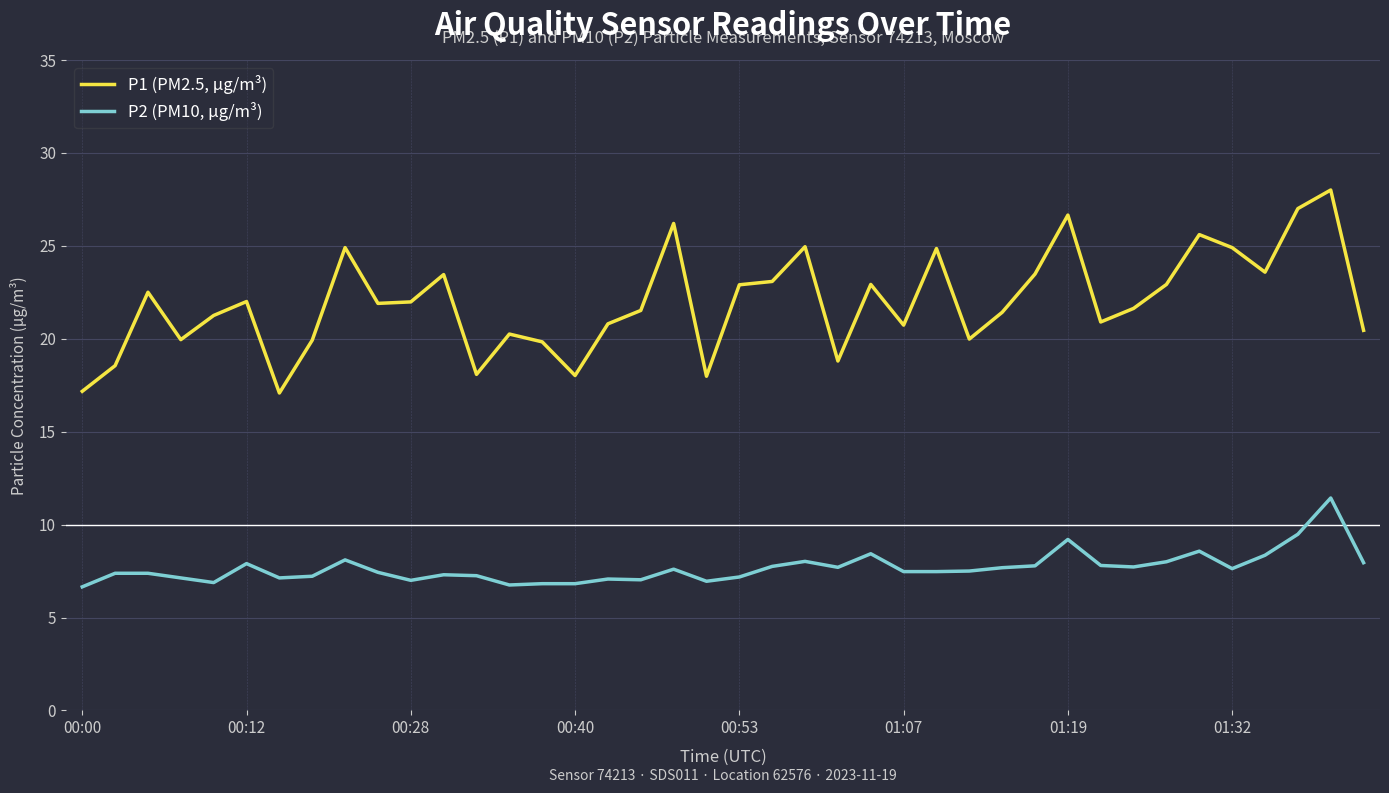

Which series has the widest spread of values?

P1 (PM2.5, μg/m³)